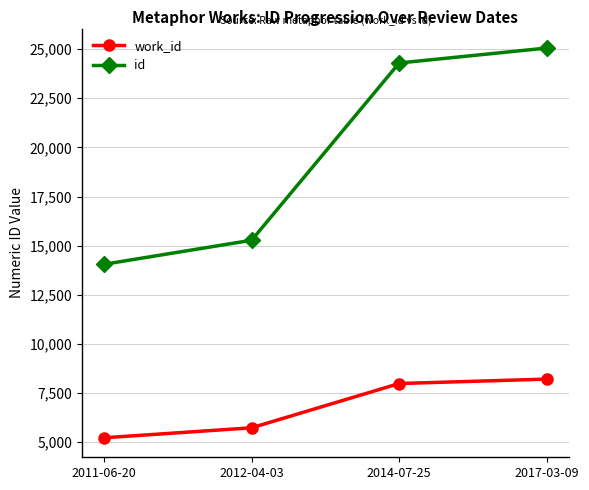

What is the sum of all work_id values?

27149